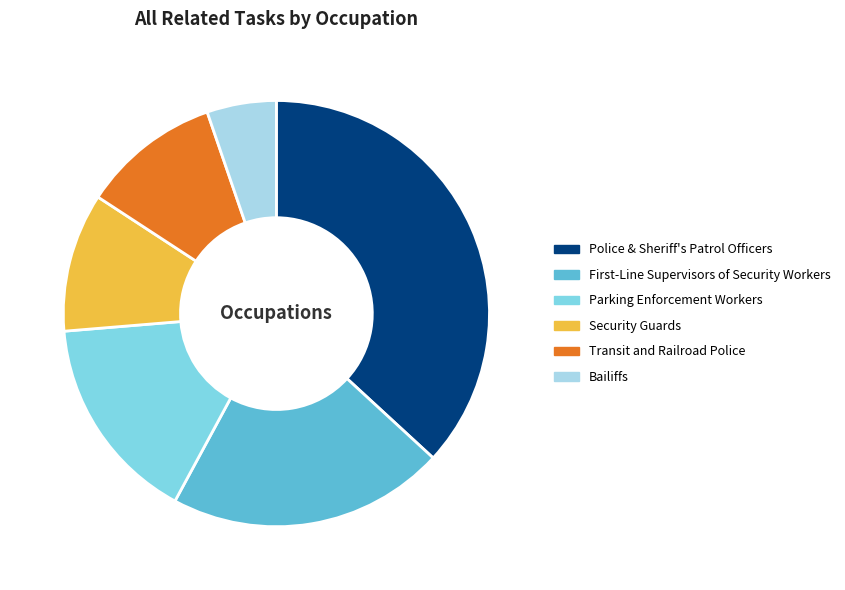

Count the number of slices in the pie.

6